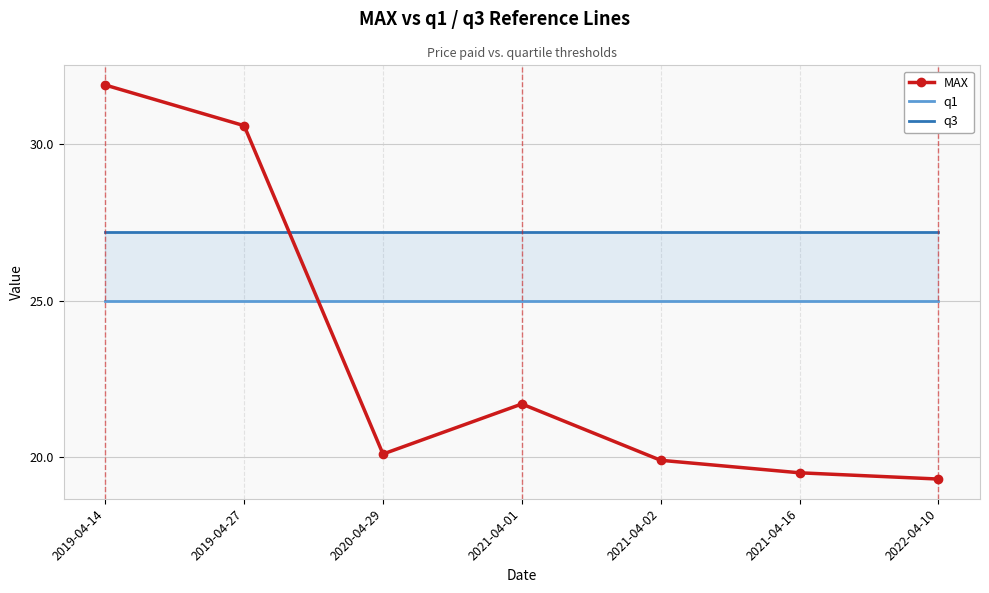

Is this an area chart (filled region under the line)?

No